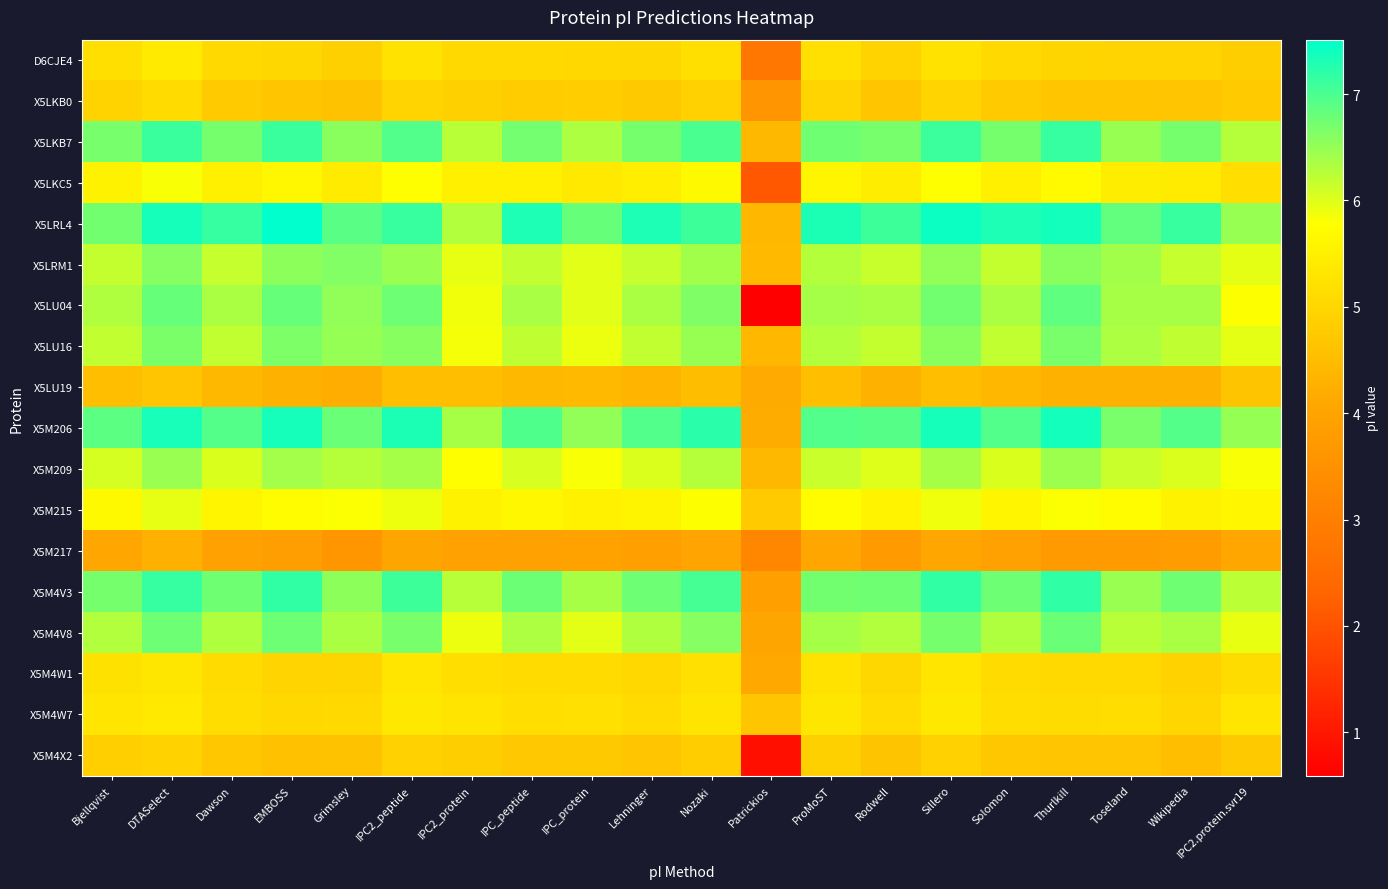

What is the minimum value shown in the chart?

0.6